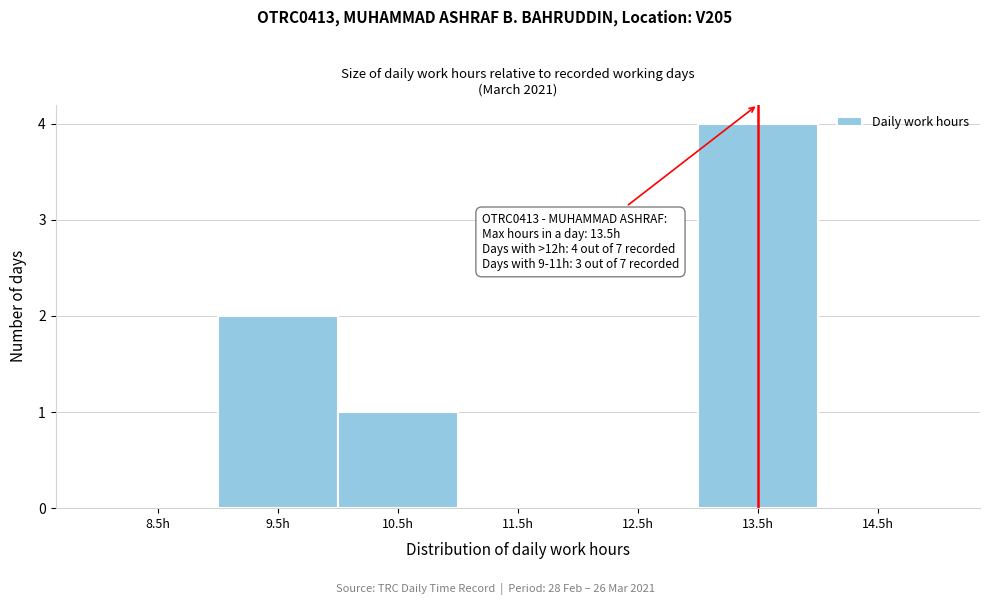

Over which range of the x-axis is the bar tallest?

13 to 14